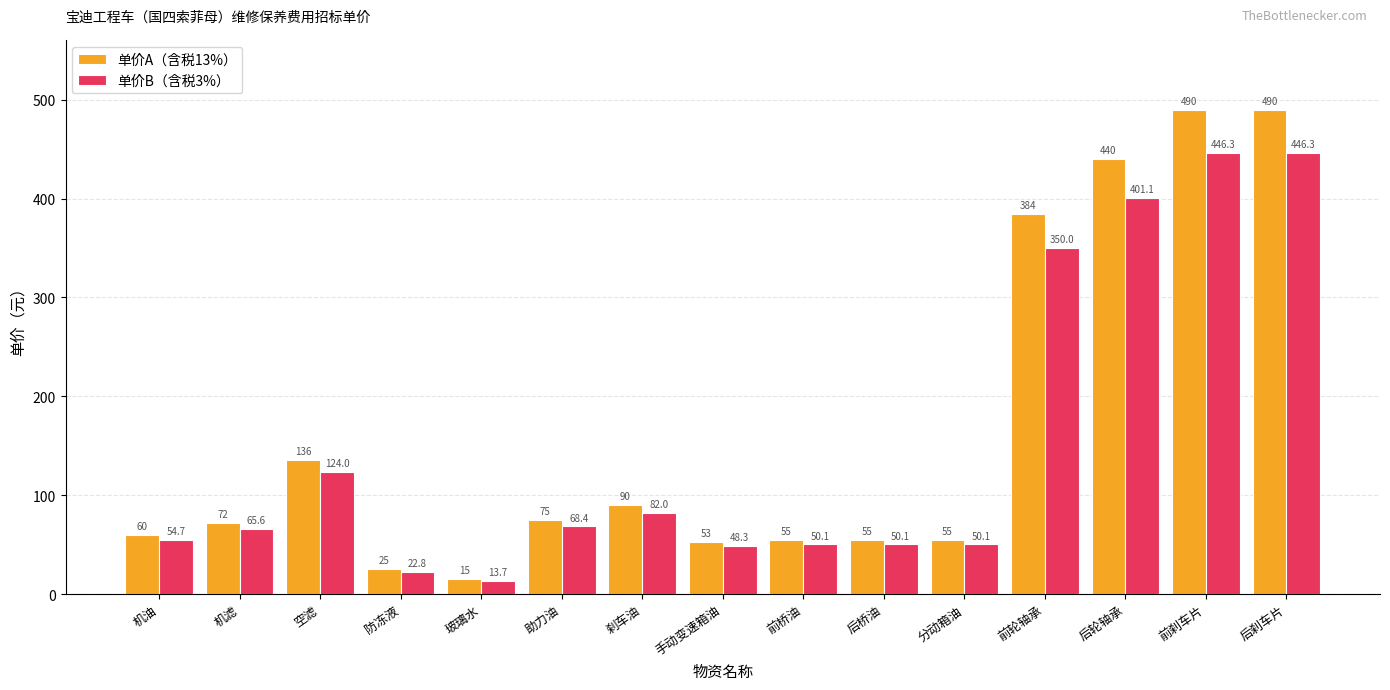

How many values in the 单价B（含税3%） series are below 65?

7